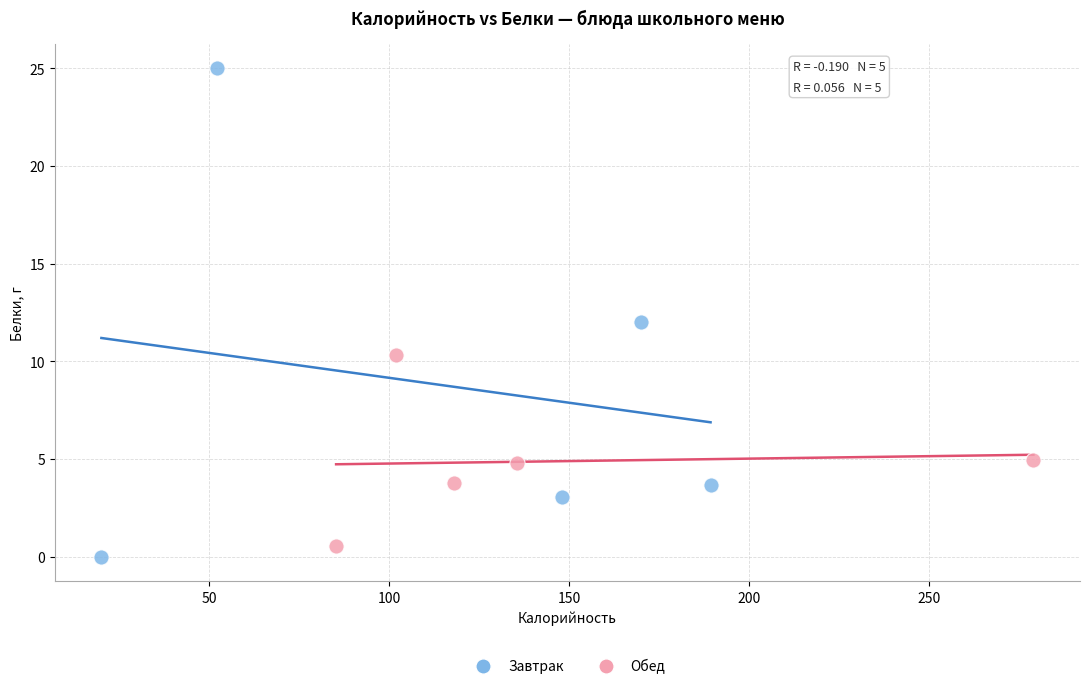

Which series contains the highest Y value?

Завтрак